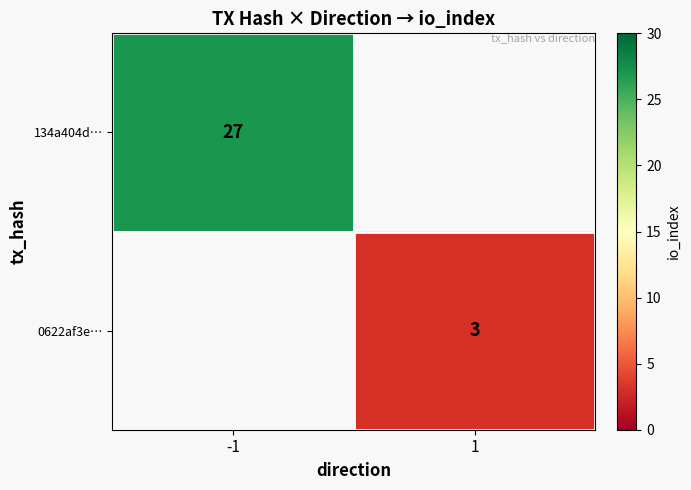

The 0622af3e… series shows 3 at 1. True or false?

True